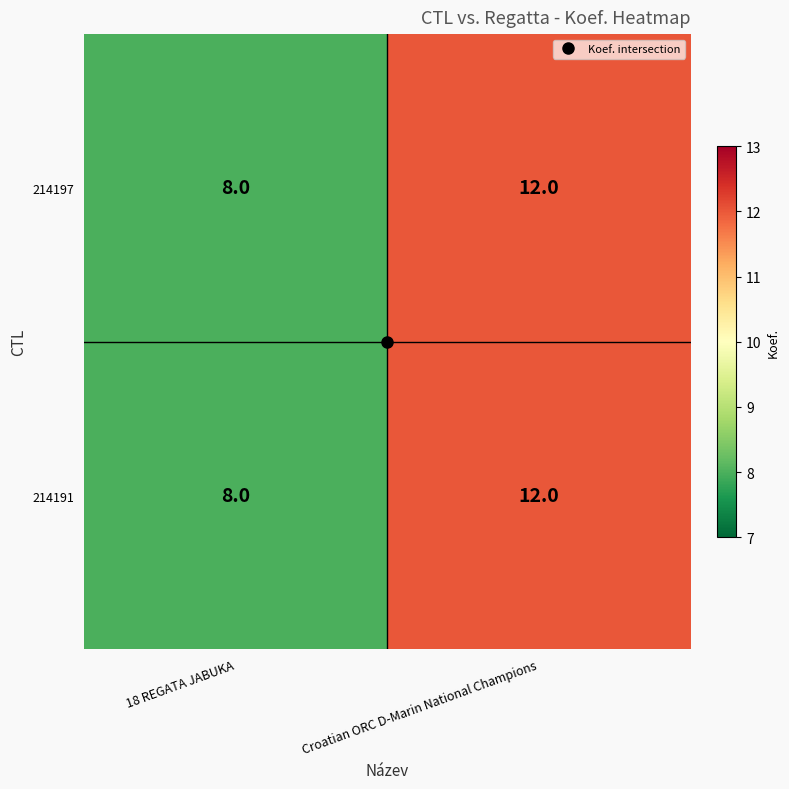

Rank the categories by 214197 value from lowest to highest.

18 REGATA JABUKA, Croatian ORC D-Marin National Champions